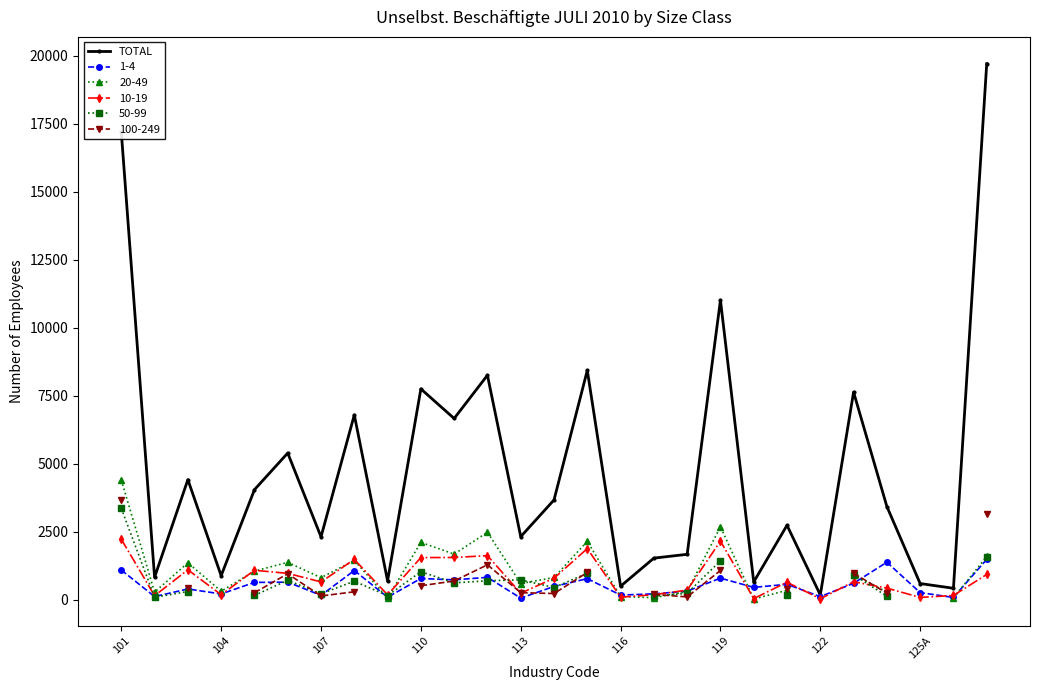

Which label corresponds to the largest value in the chart?

26